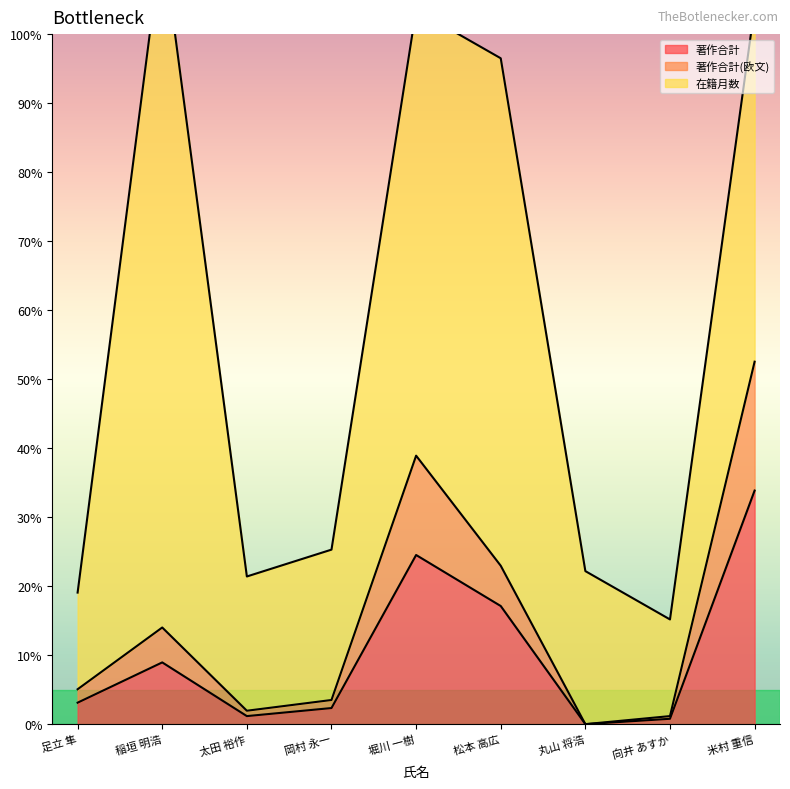

Is it true that 著作合計 equals 32.6 at 堀川 一樹?

False